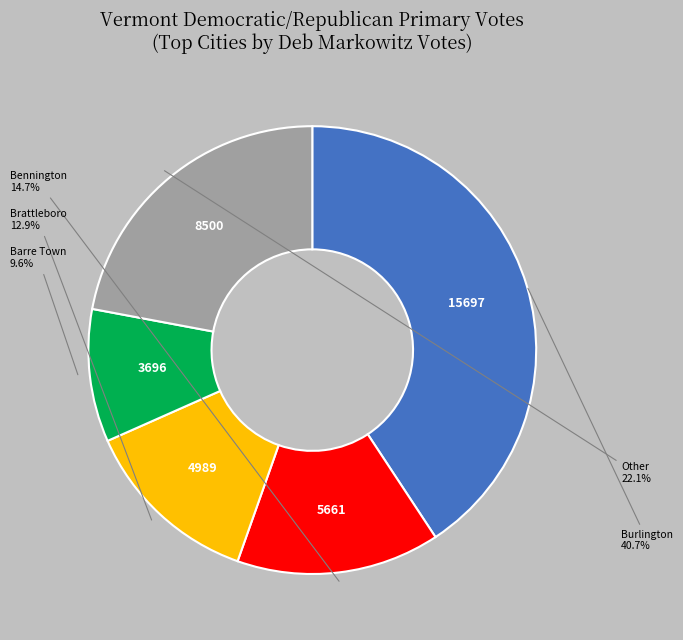

How many segments does this pie chart have?

5